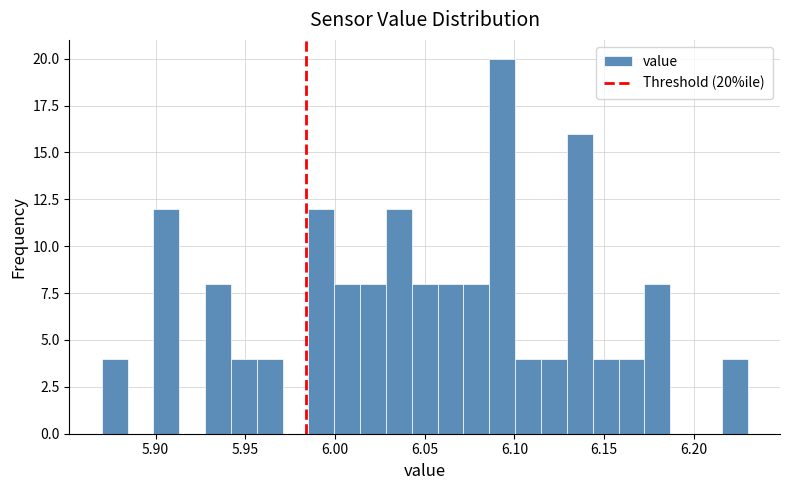

Read against the x-axis, roughly where is the centre of the tallest bar?

6.095